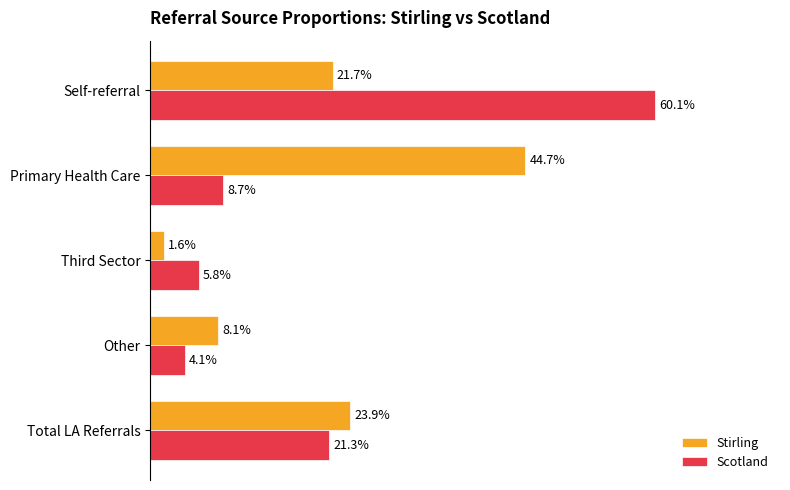

What are all the series names shown in the legend?

Stirling, Scotland